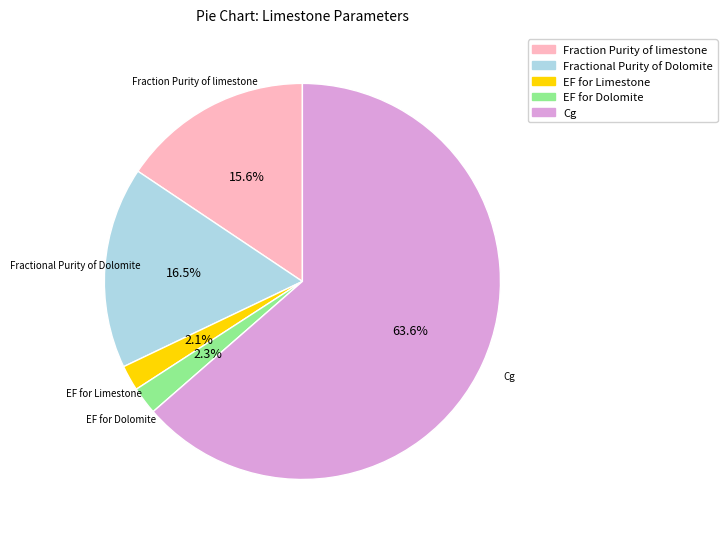

Combined, what portion of the pie is Fractional Purity of Dolomite and EF for Limestone?

18.6%